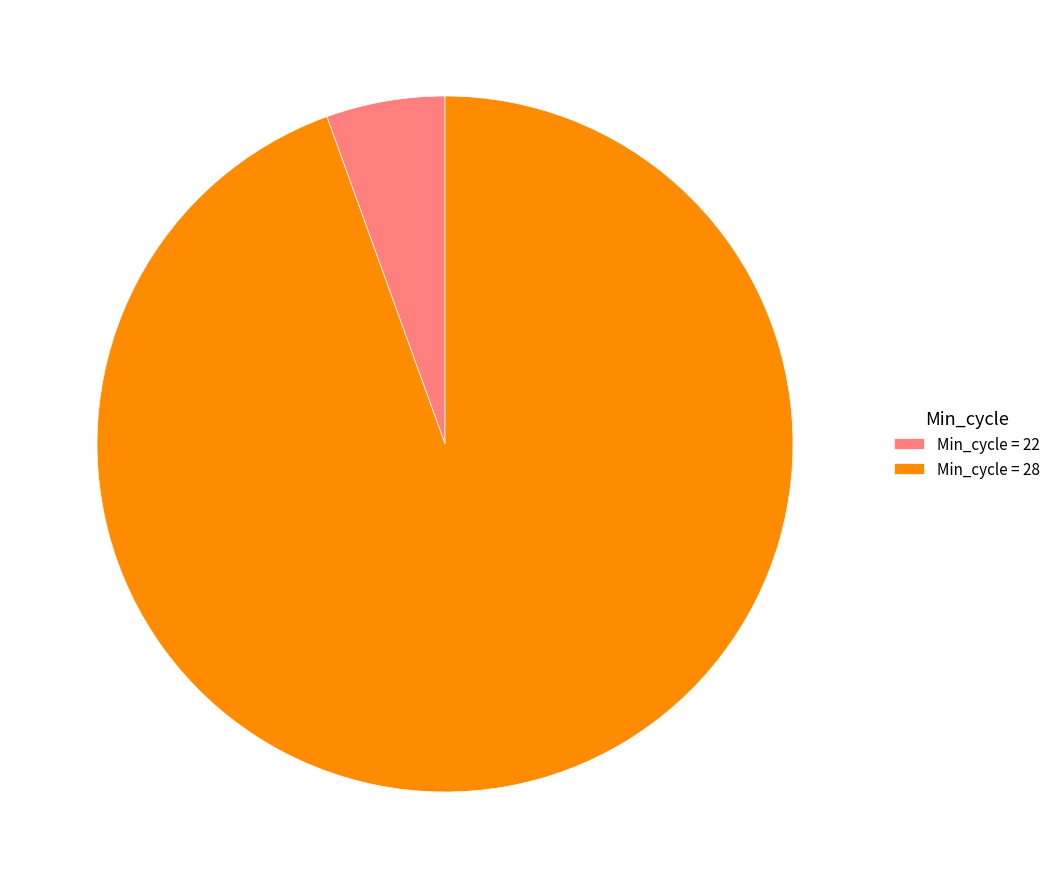

How many segments does this pie chart have?

2